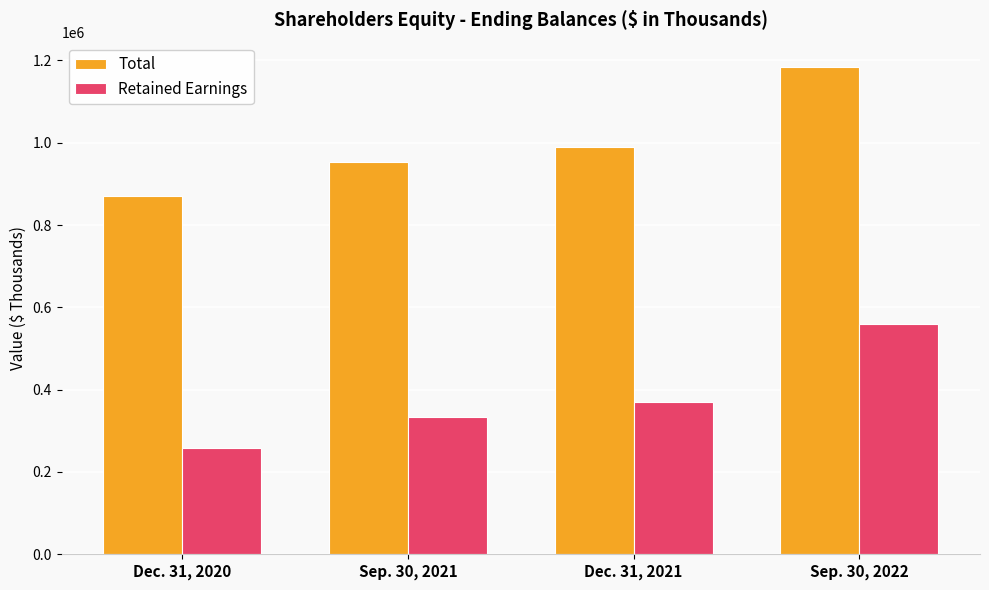

Rank the series by their maximum value, from lowest to highest.

Retained Earnings, Total